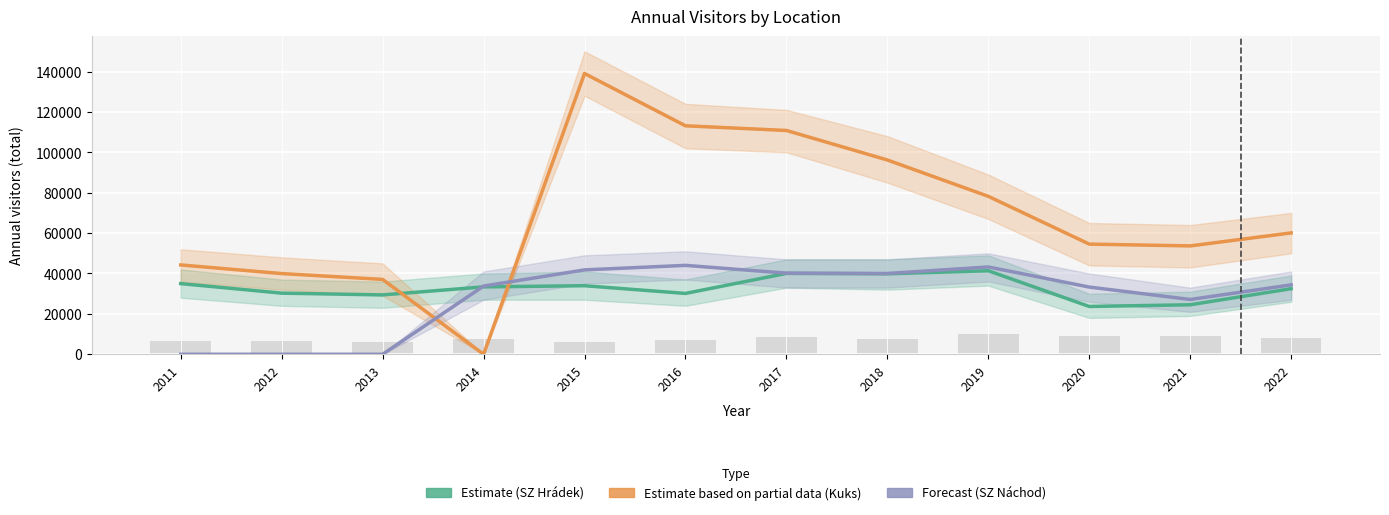

What is the sum of all Forecast (SZ Náchod) values?

337747